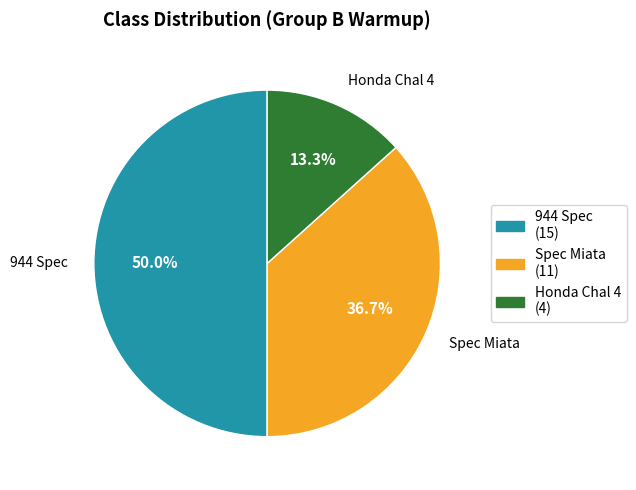

How many slices are in this pie chart?

3